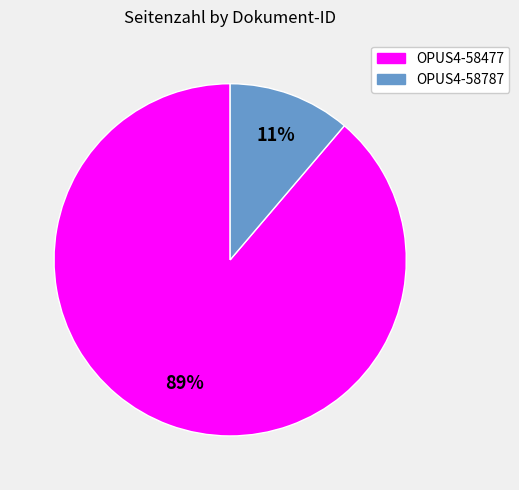

True or false: OPUS4-58787 accounts for 21% of the total.

False